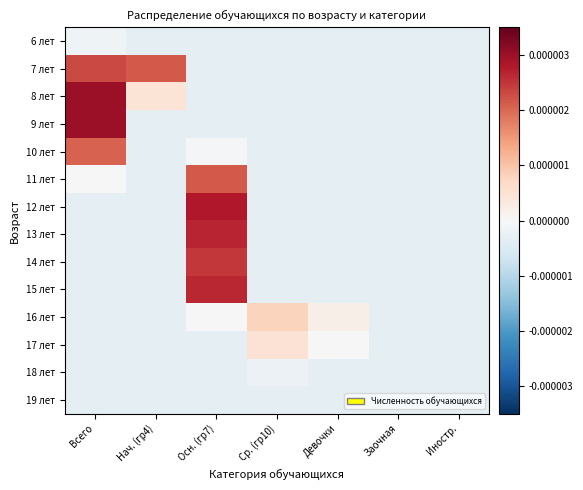

Rank the series by their maximum value, from highest to lowest.

8 лет, 9 лет, 12 лет, 13 лет, 15 лет, 14 лет, 7 лет, 11 лет, 10 лет, 16 лет, 17 лет, 6 лет, 18 лет, 19 лет